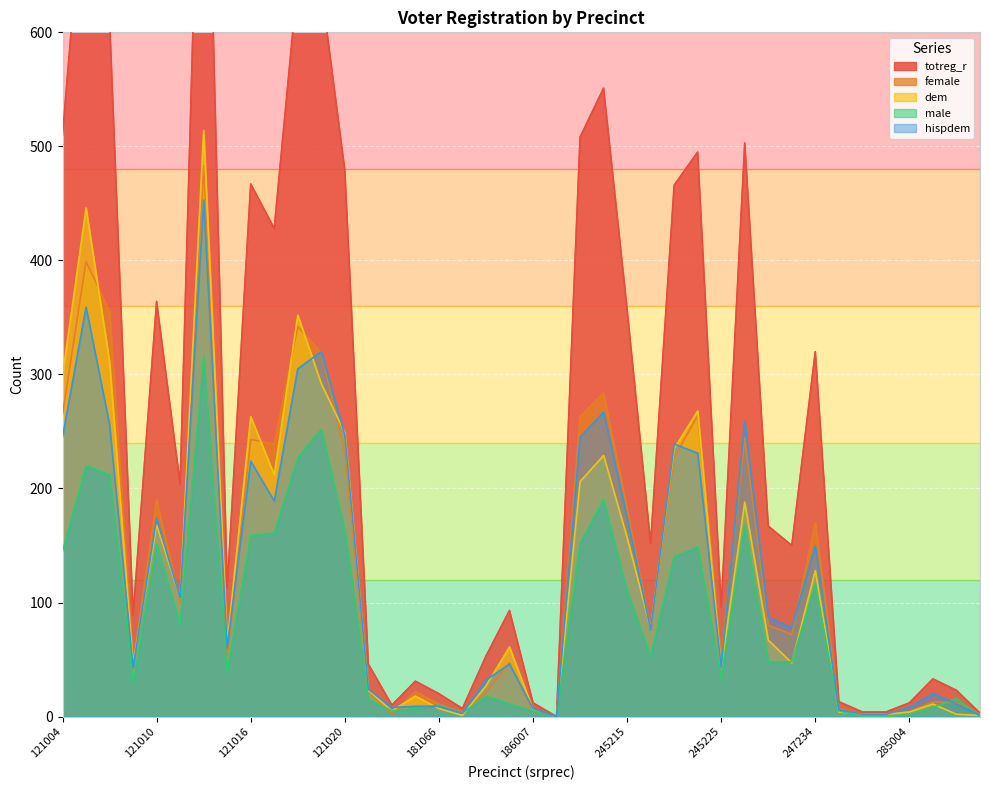

What is the value of the dem point at the 5th from the left?

168